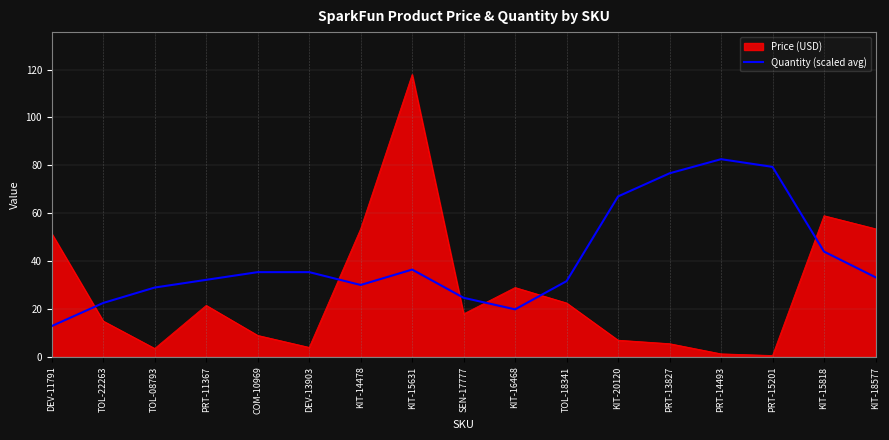

How many lines are shown in the chart?

2